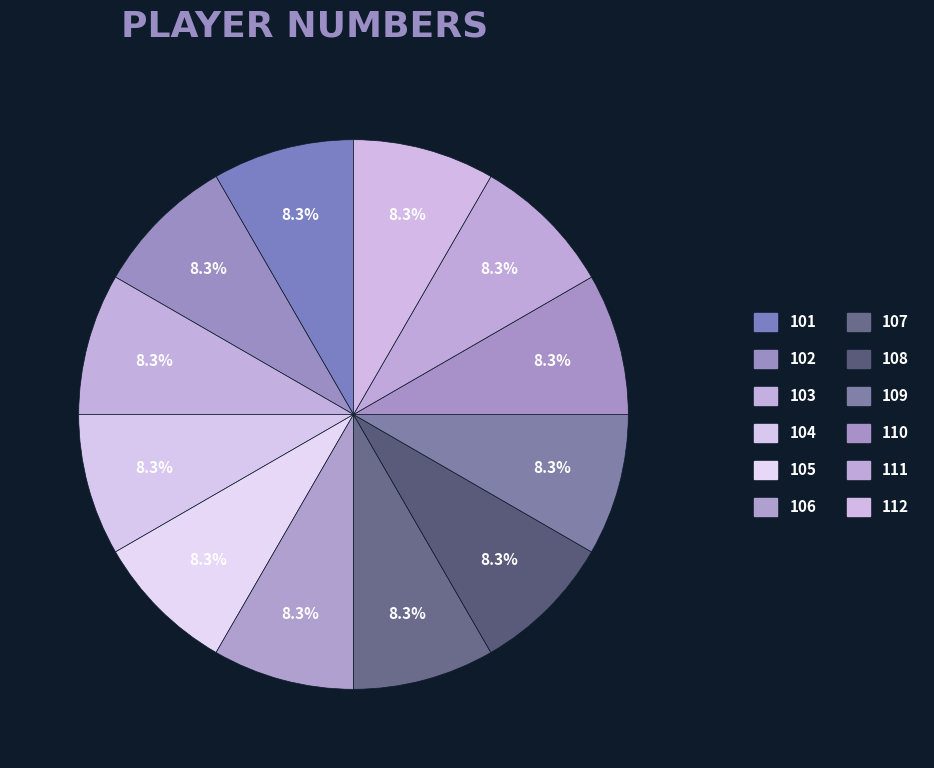

What is the smallest slice in the pie chart?

101